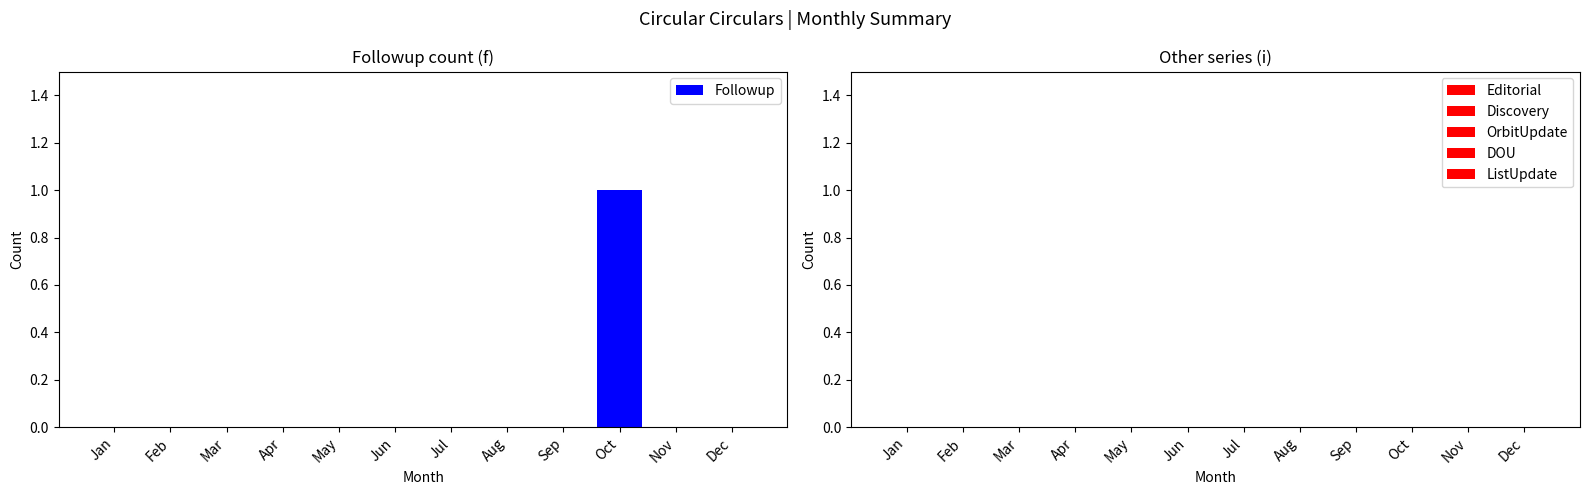

How many categories are shown in the chart?

12